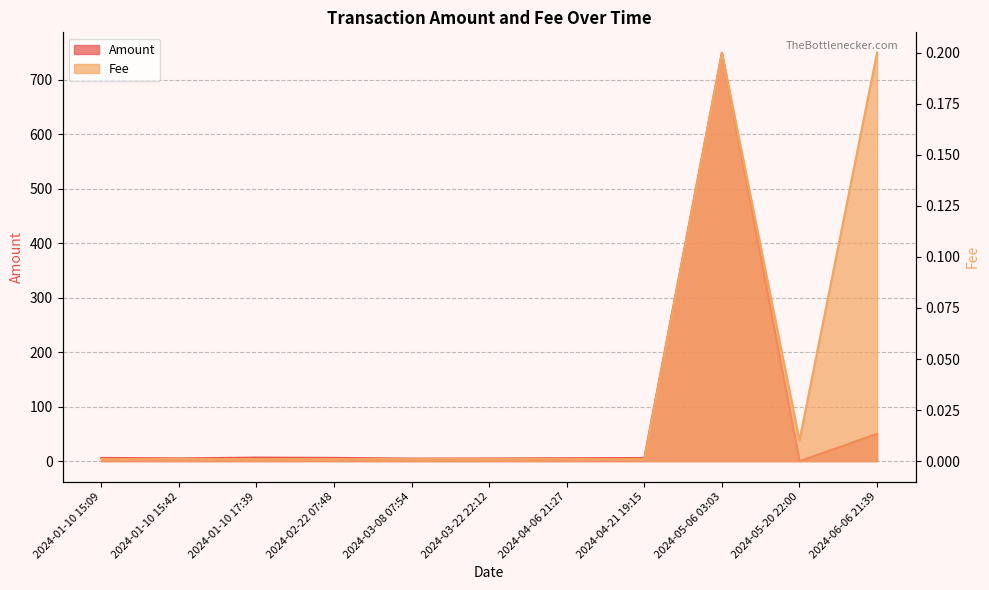

Reading left to right, what are all the values shown in this chart?

Amount: 5.9	4.9	6.4	5.9	4.6	4.8	5.2	5.7	750.0	0.0	50.0
Fee: 0.0	0.0	0.0	0.0	0.0	0.0	0.0	0.0	0.2	0.0	0.2